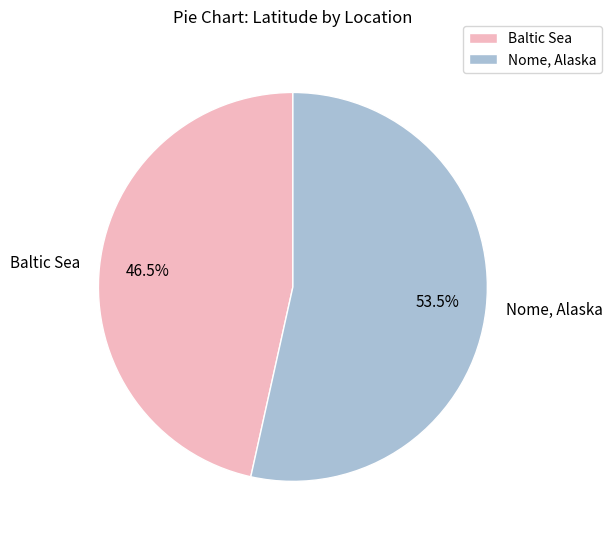

To the nearest percent, what is the average slice percentage?

50%